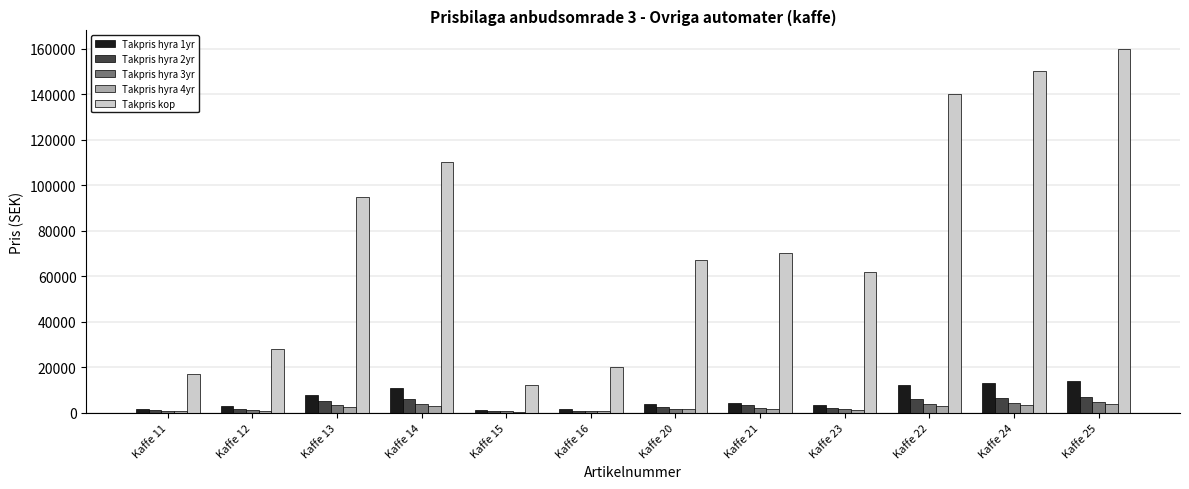

What is the greatest value displayed?

160000